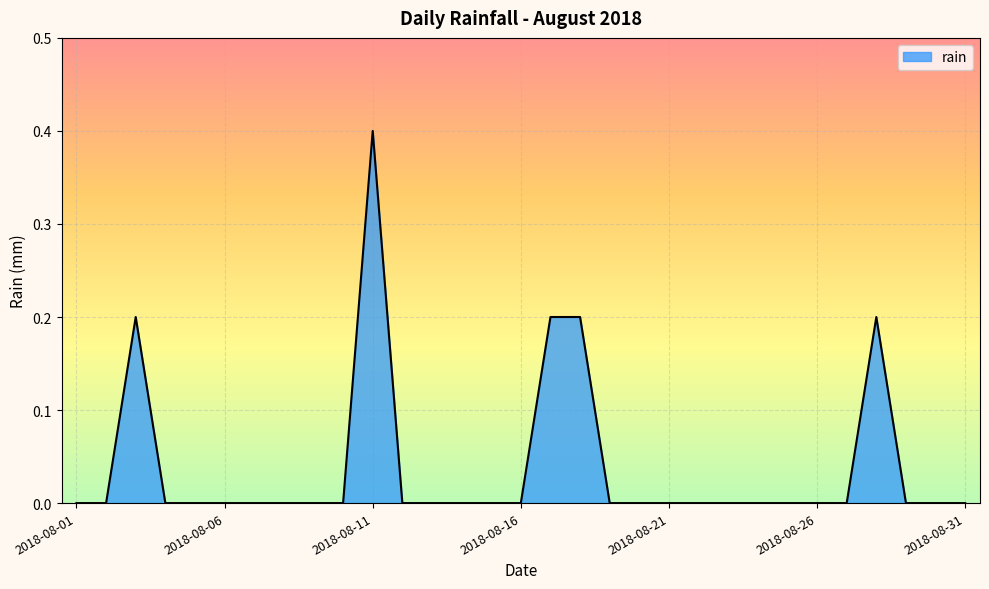

What is the greatest value displayed?

0.4